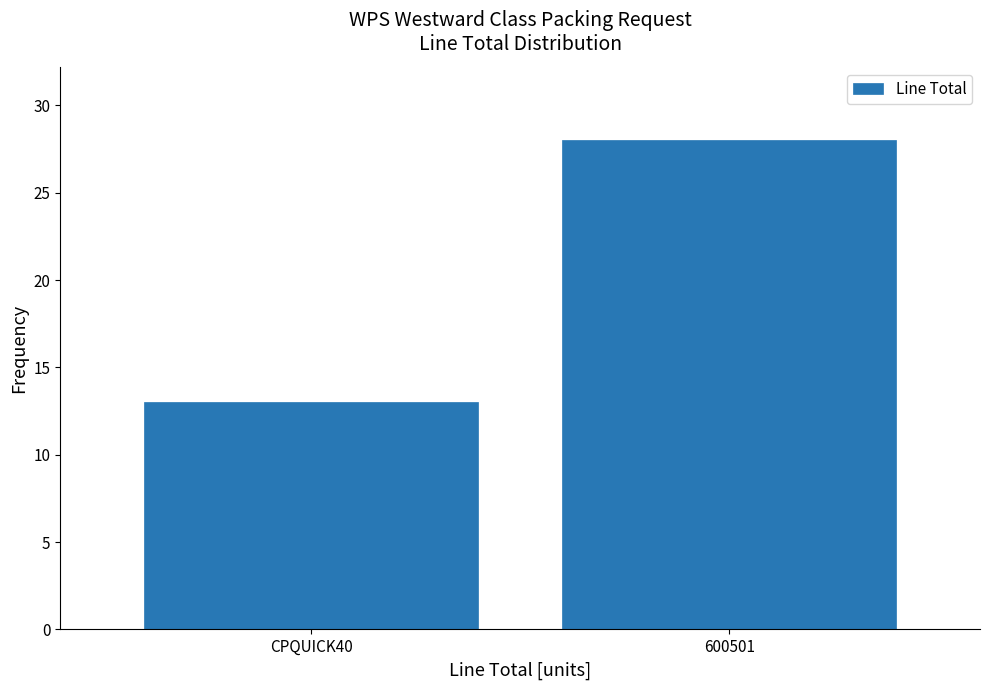

Reading left to right, transcribe all the data shown in this chart.

CPQUICK40=13	600501=28